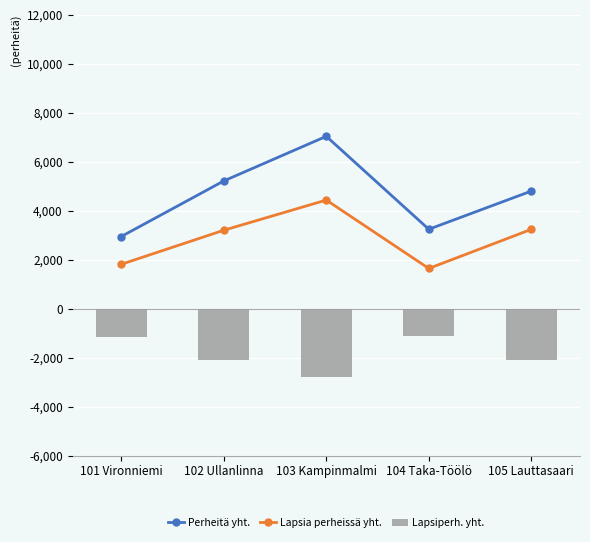

What is the total value across all series at 102 Ullanlinna?

6339